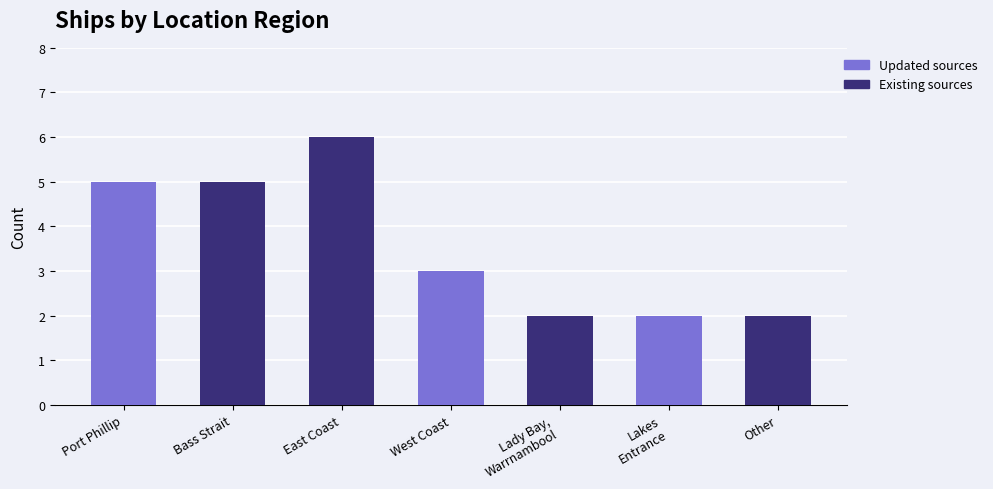

Count the values in the range 2 to 5.

6